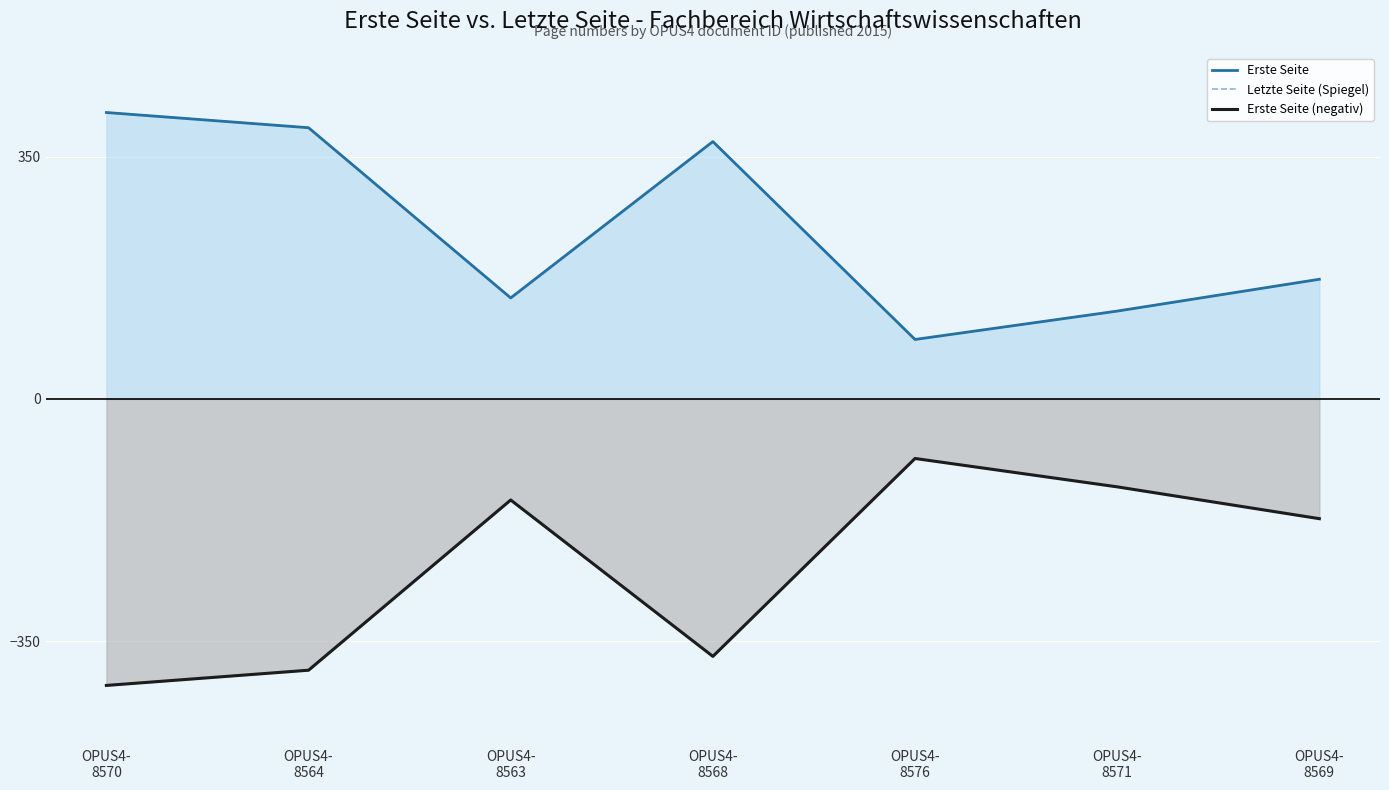

The value of Erste Seite at OPUS4-
8570 is 414. True or false?

True